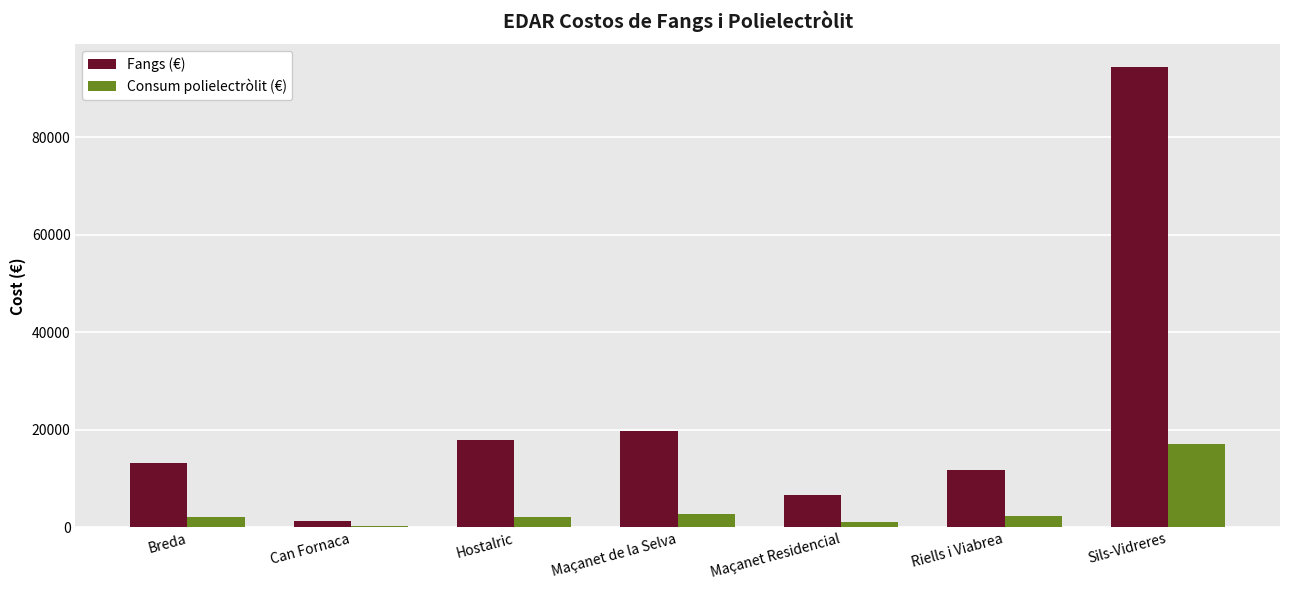

Which category has the highest value in the Consum polielectròlit (€) series?

Sils-Vidreres